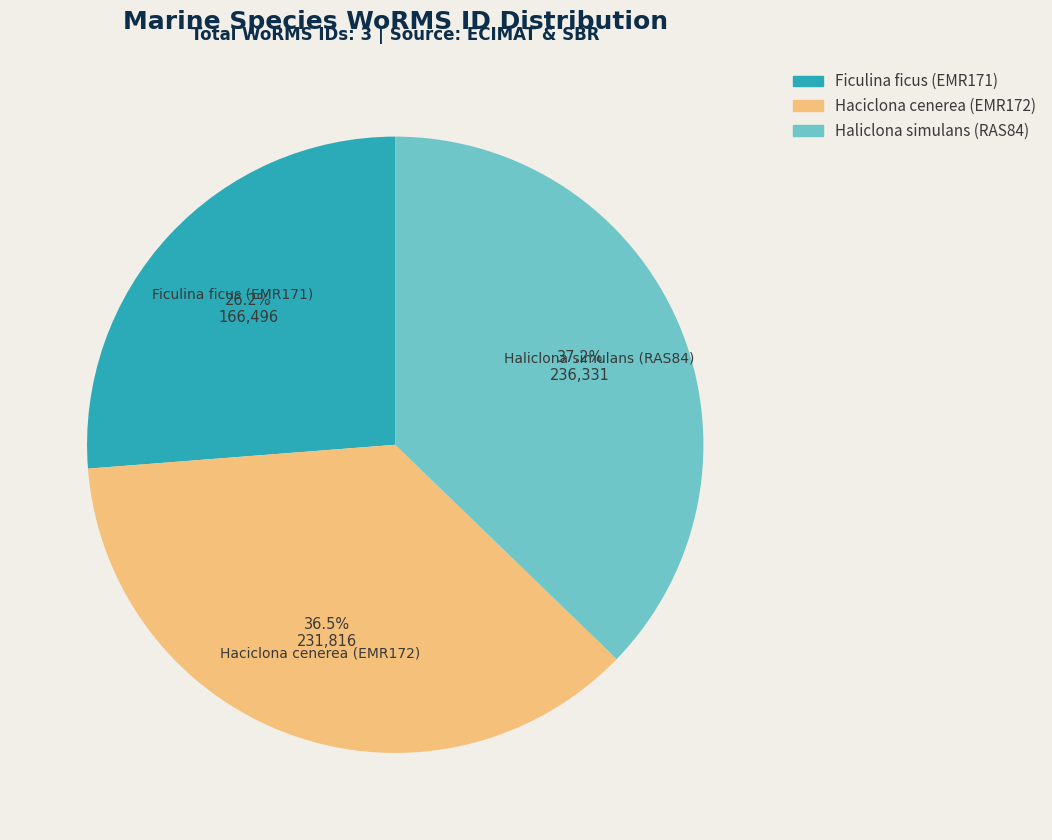

Does Ficulina ficus (EMR171) account for over 50% of the chart?

No